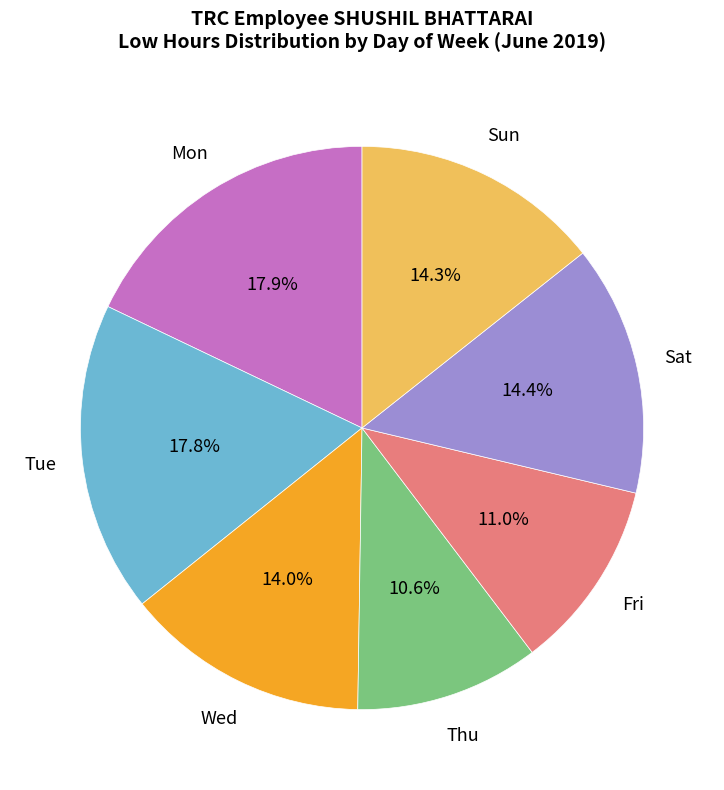

Is the sum of Sun and Tue greater than half?

No